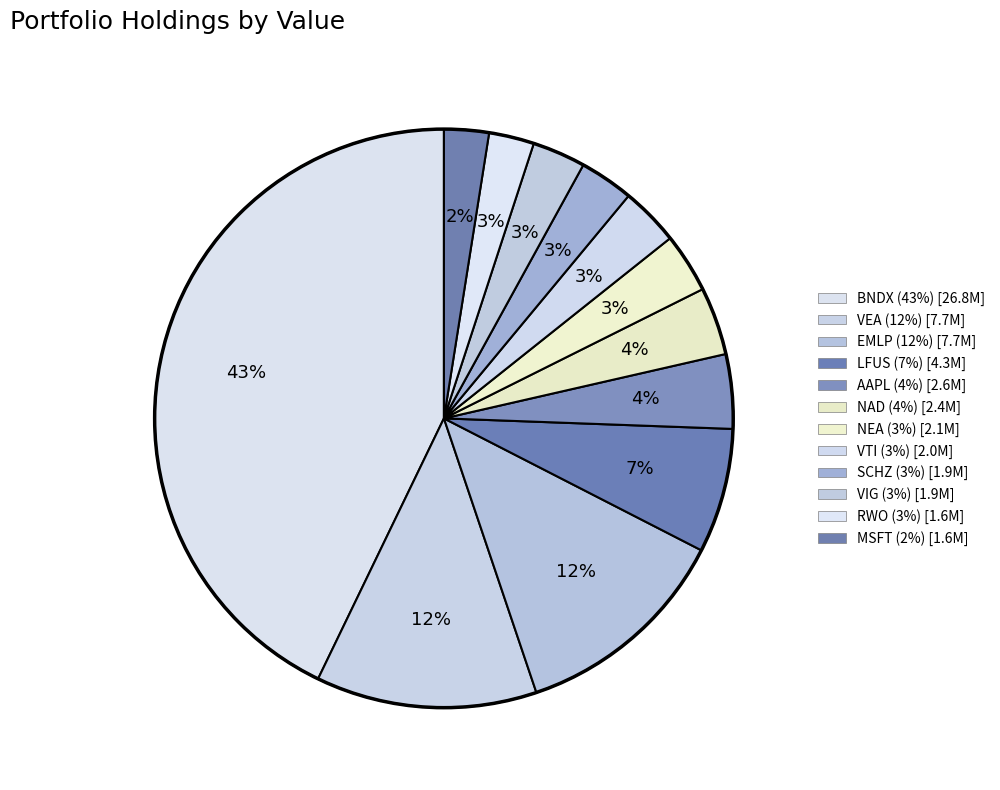

How many segments does this pie chart have?

12